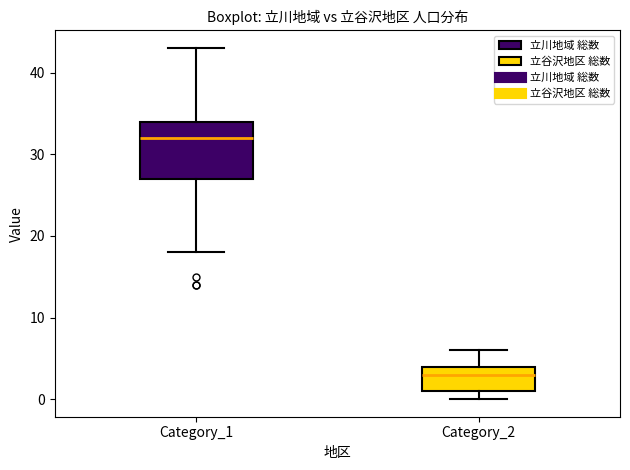

Reading left to right, read every box against the y-axis: the position of its median line, the range the box covers, and the ends of its whiskers. The values are not printed on the chart, so give them approximately, as read against the axis.

Category_1: median 32, box 27 to 34, whiskers 18 to 43
Category_2: median 3, box 1 to 4, whiskers 0 to 6